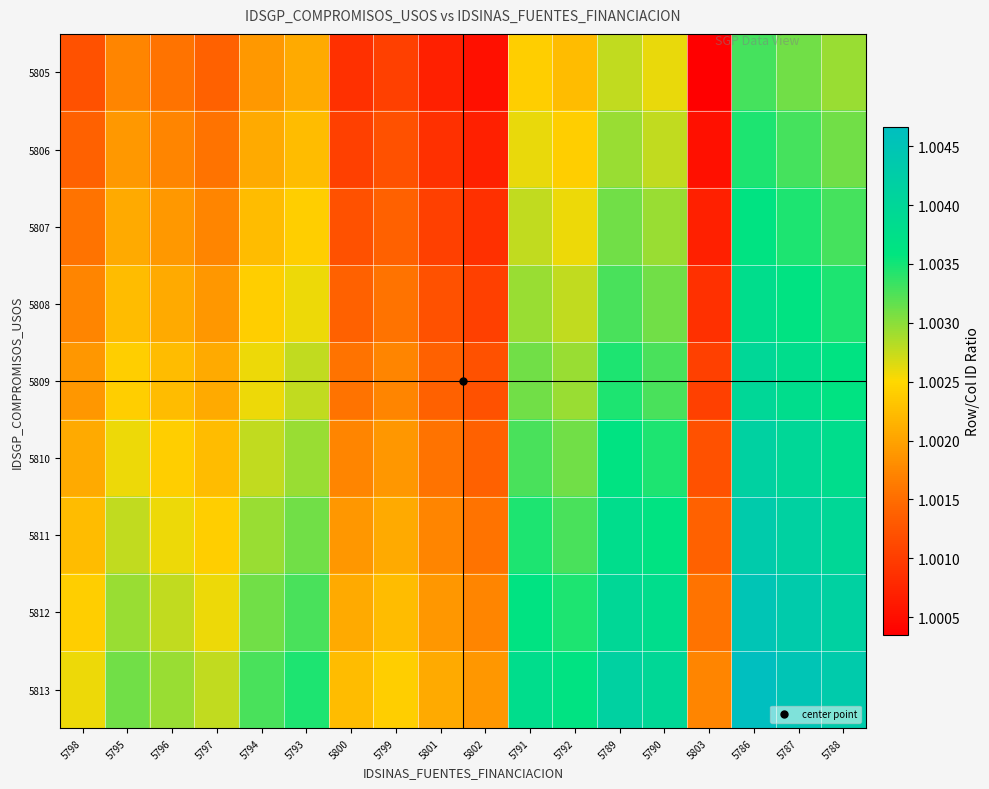

Between 5803 and 5792, which is larger?

5792